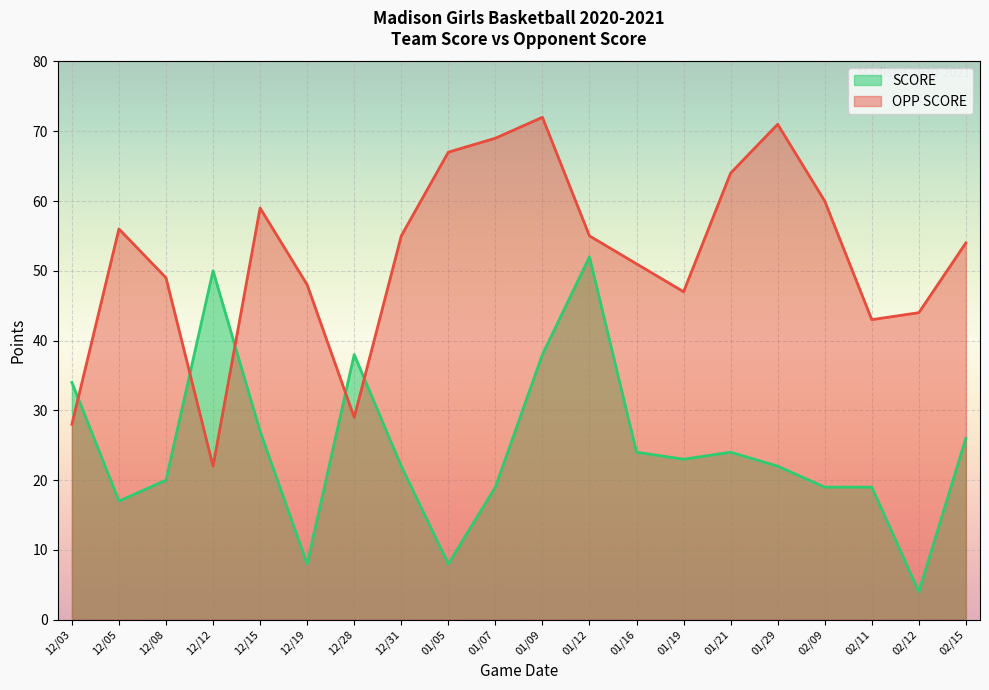

What is the total value across all series at 01/21?

88